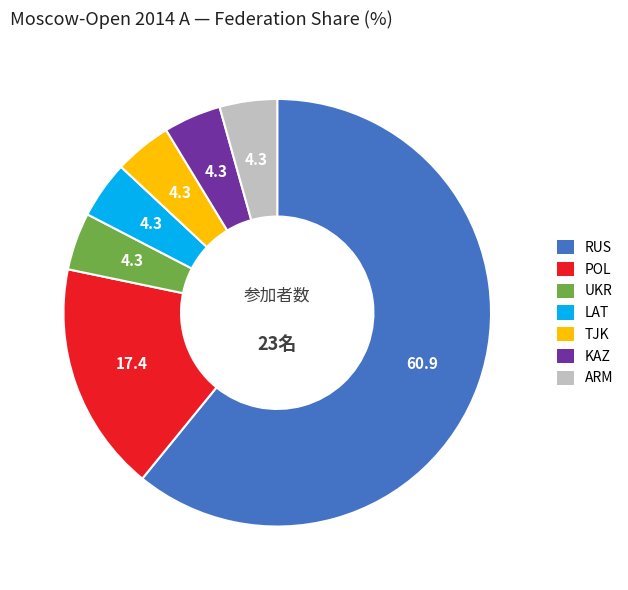

Combined, do TJK and UKR account for over 50%?

No